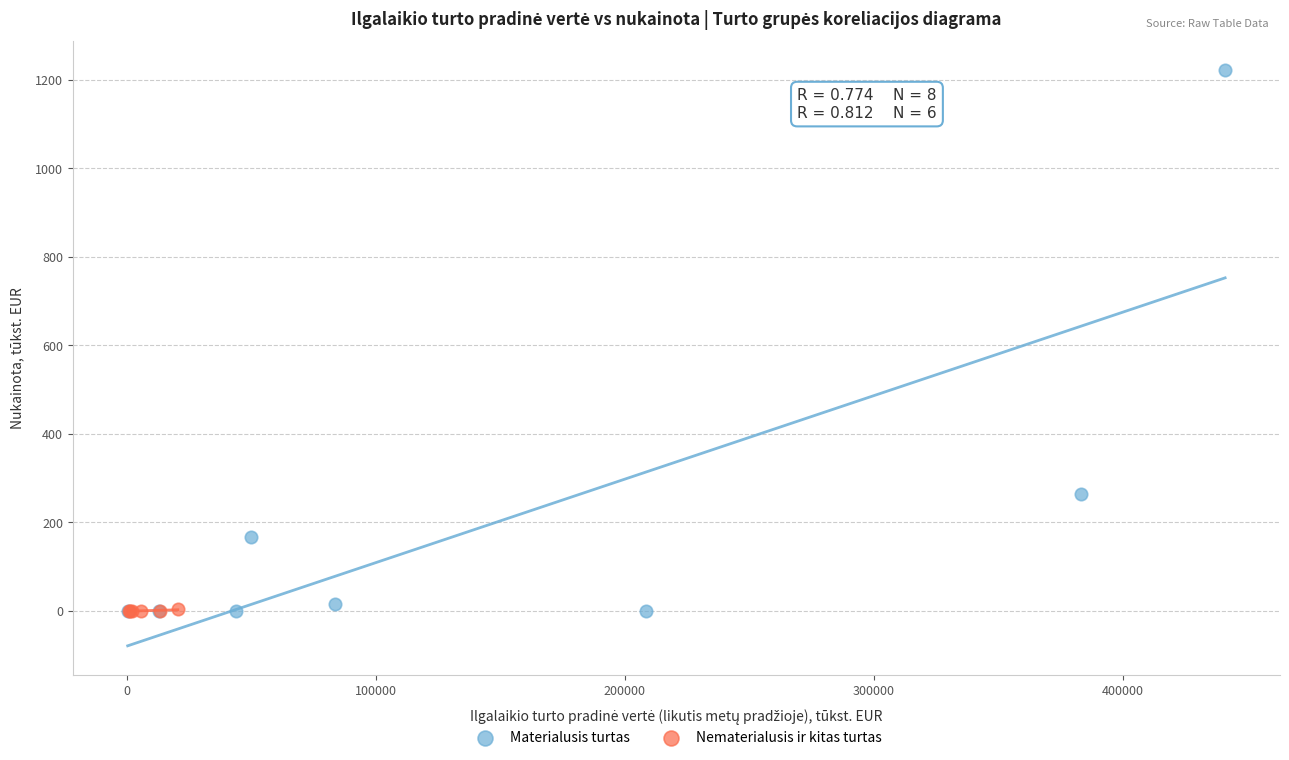

Which series contains the highest Y value?

Materialusis turtas